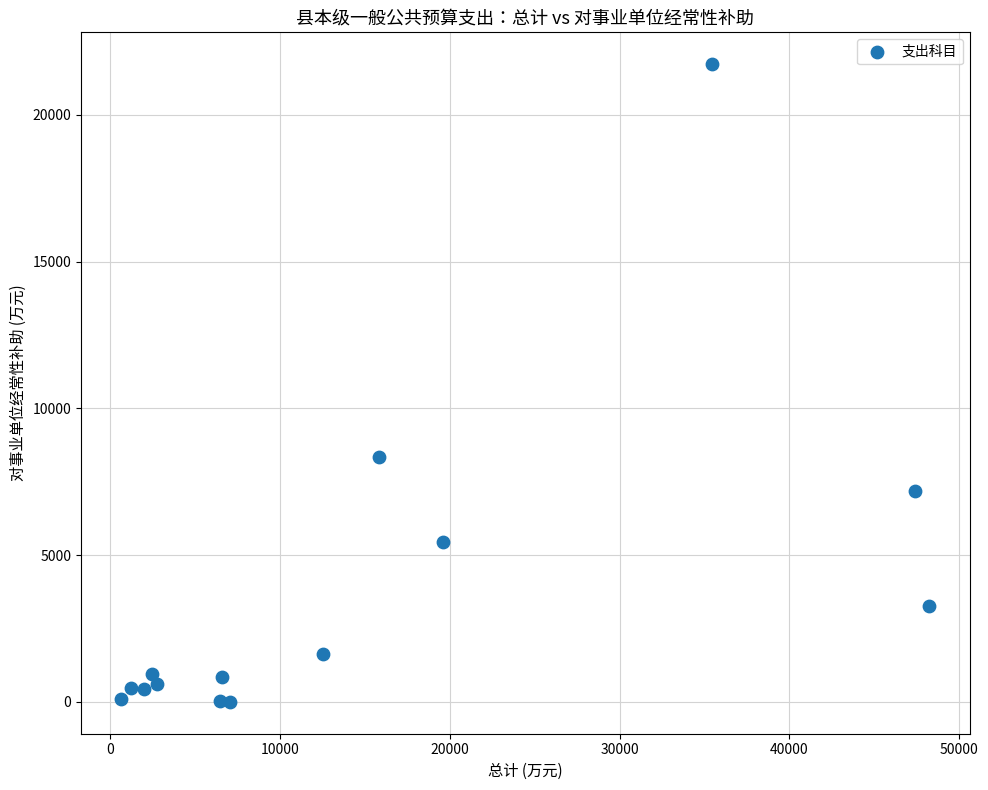

What is the range of Y values (max minus min)?

21729